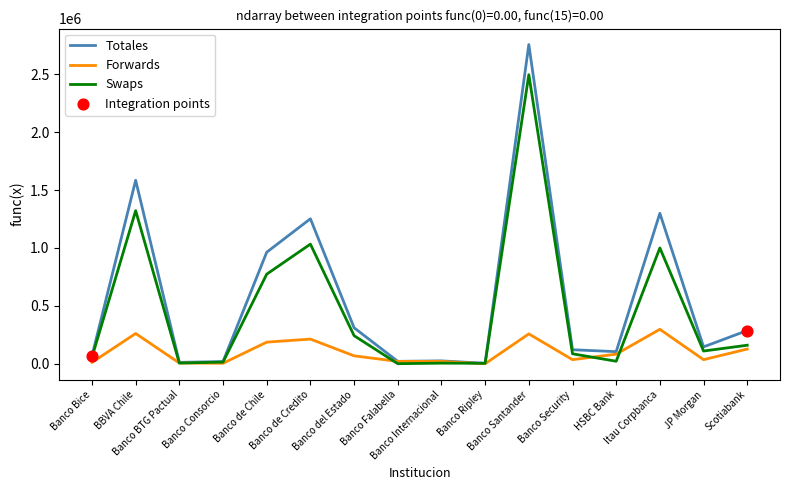

Which series has the largest range (max minus min)?

Totales